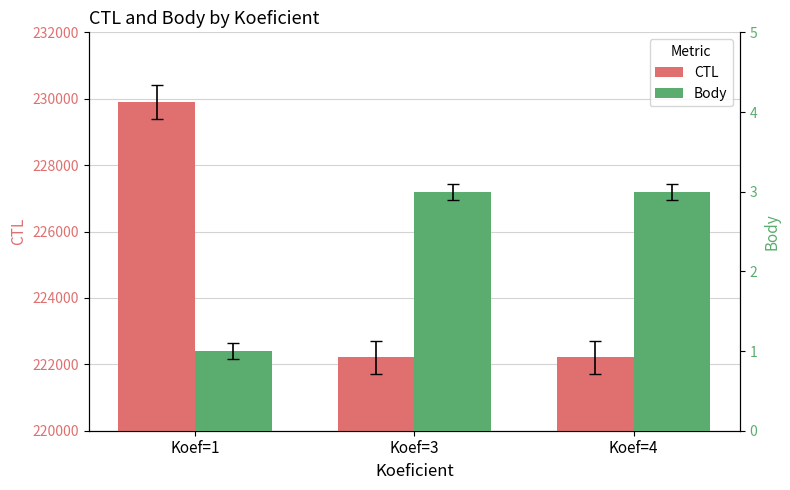

Reading right to left, transcribe all the data shown in this chart.

CTL: Koef=4=222212	Koef=3=222206	Koef=1=229903
Body: Koef=4=3	Koef=3=3	Koef=1=1